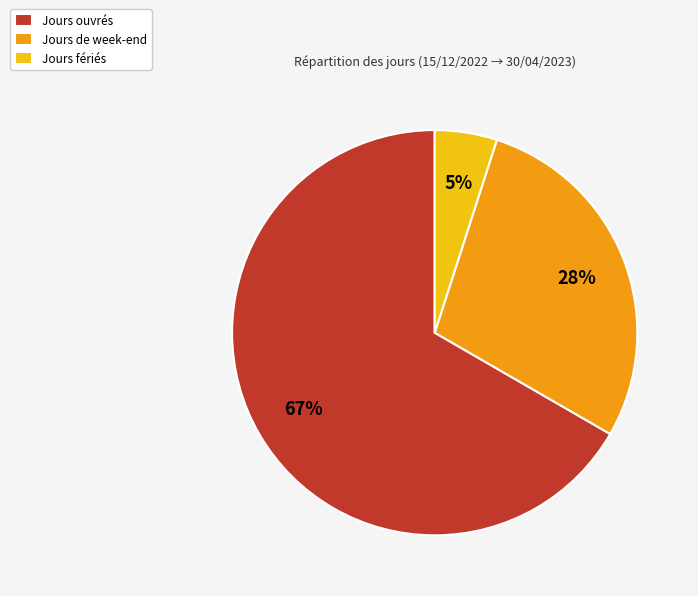

Between Jours de week-end and Jours fériés, which is larger?

Jours de week-end